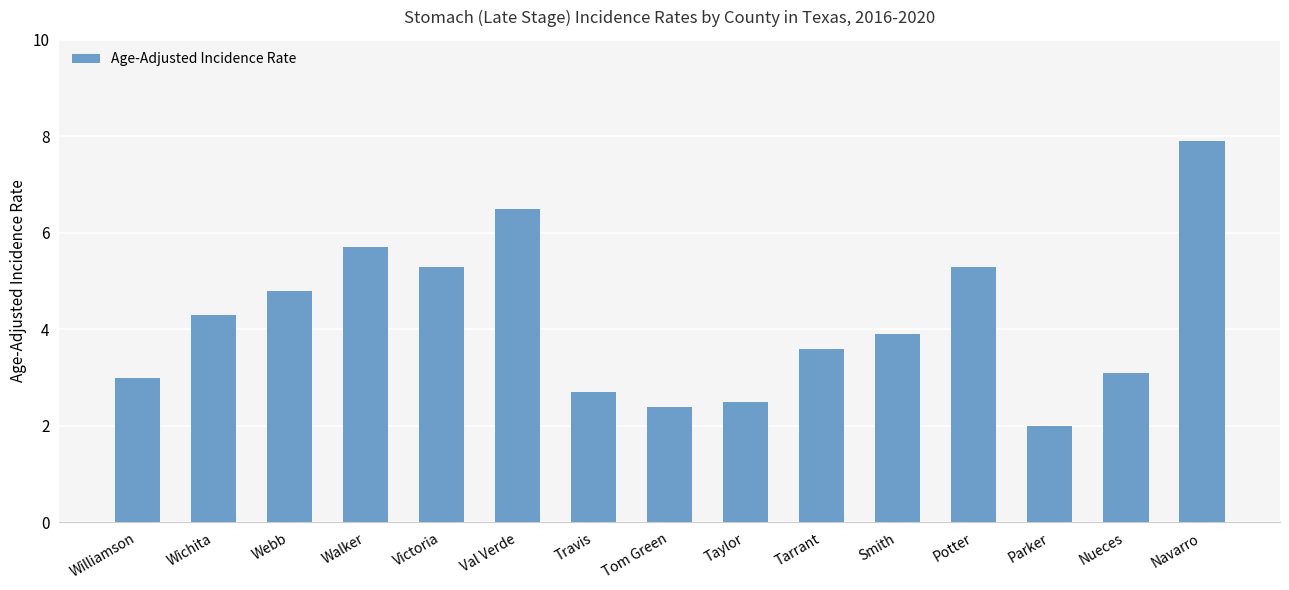

Reading right to left, extract all data points from this chart.

Navarro=7.9	Nueces=3.1	Parker=2.0	Potter=5.3	Smith=3.9	Tarrant=3.6	Taylor=2.5	Tom Green=2.4	Travis=2.7	Val Verde=6.5	Victoria=5.3	Walker=5.7	Webb=4.8	Wichita=4.3	Williamson=3.0